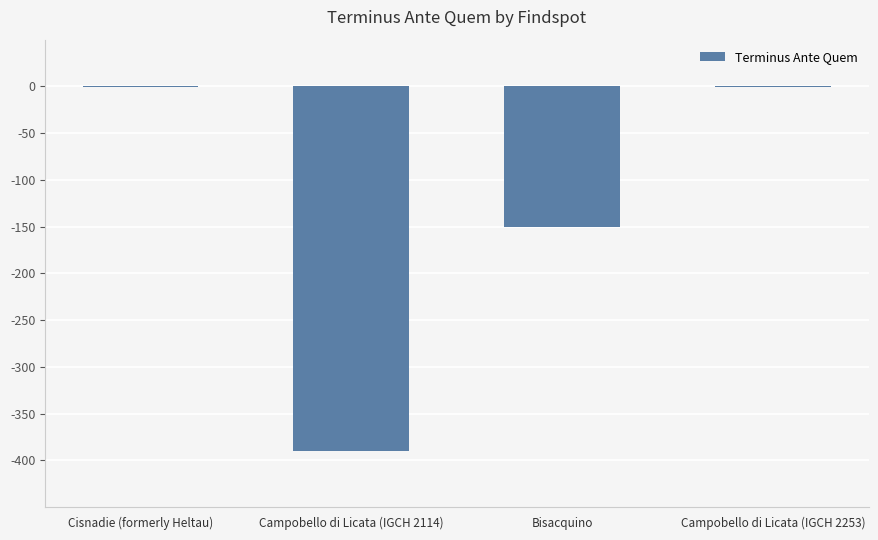

How many distinct data groups are displayed?

1